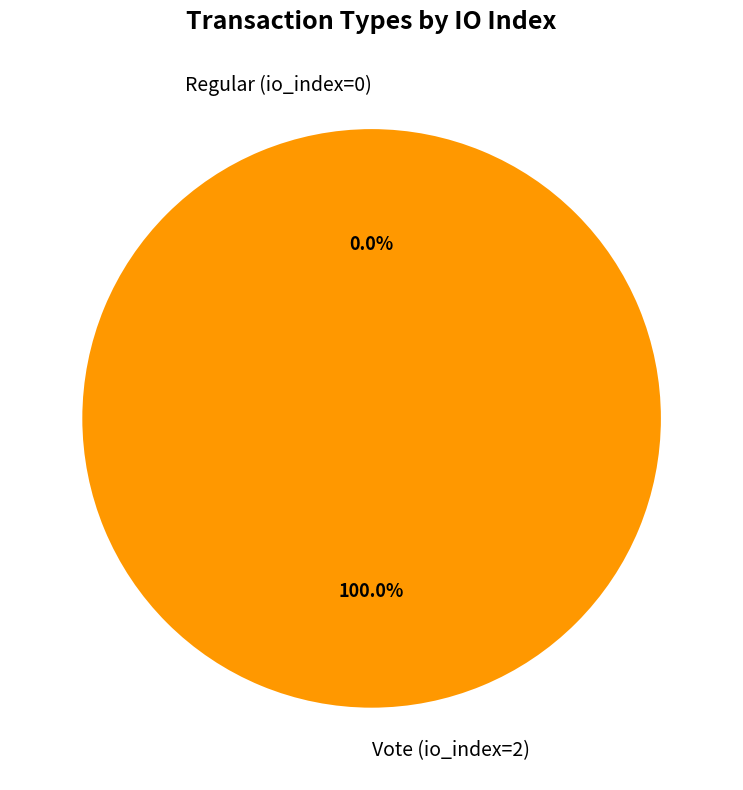

Rank the categories by value from lowest to highest.

Regular (io_index=0), Vote (io_index=2)